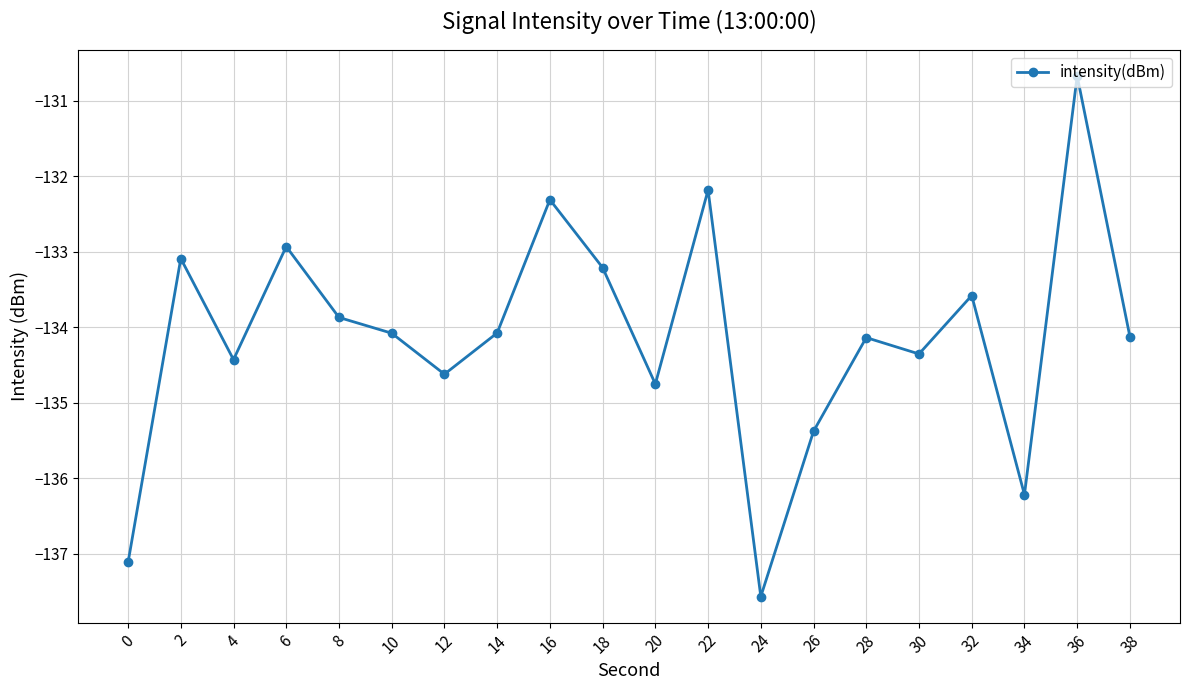

Where does the data first go above -134?

2